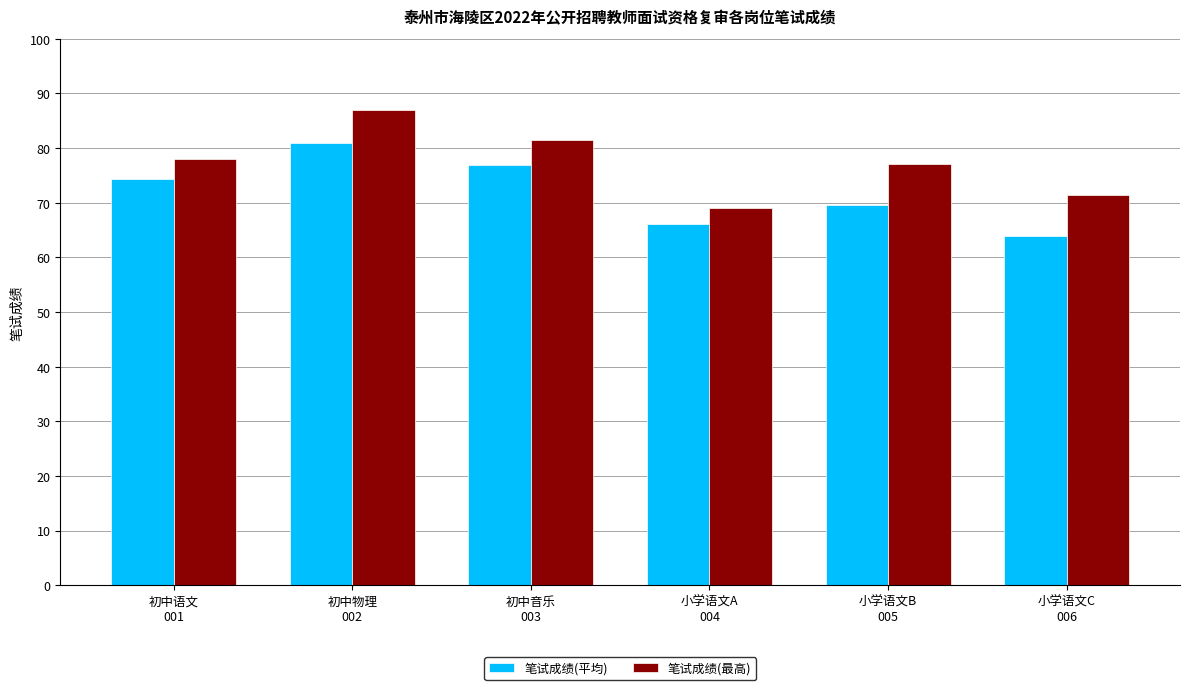

How many bars are there in total?

12